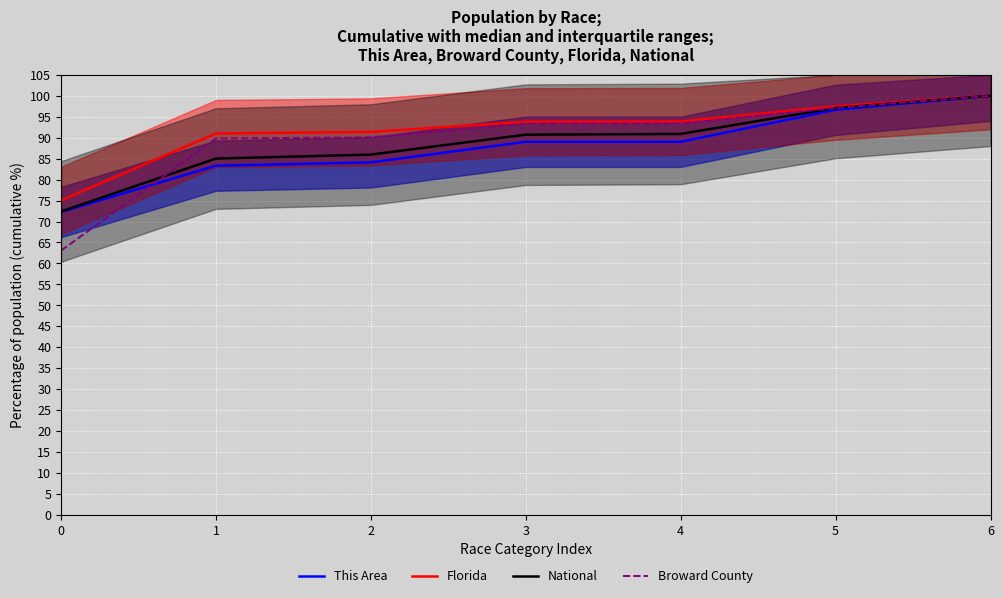

Does the chart display data point markers on the line(s)?

No